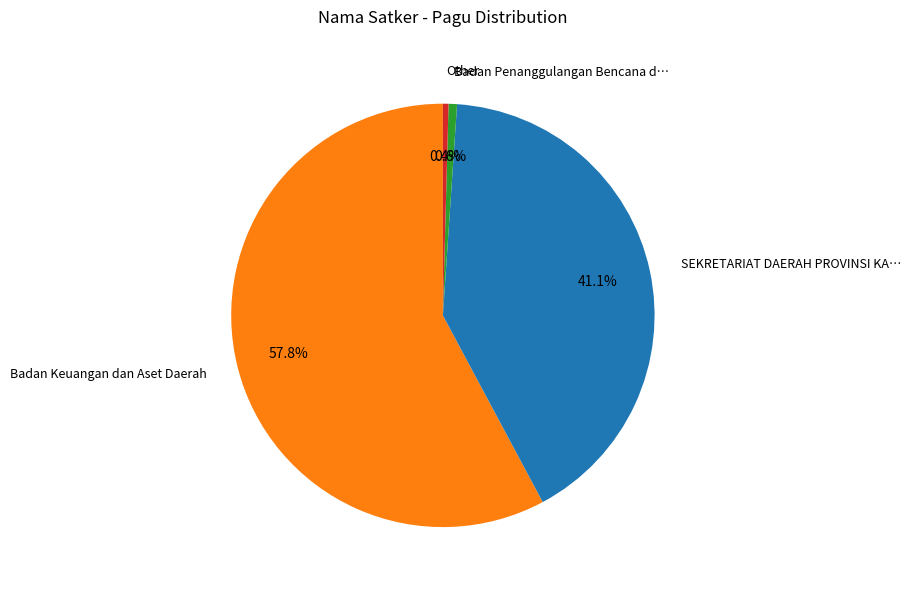

To the nearest percent, what is the average slice percentage?

25%